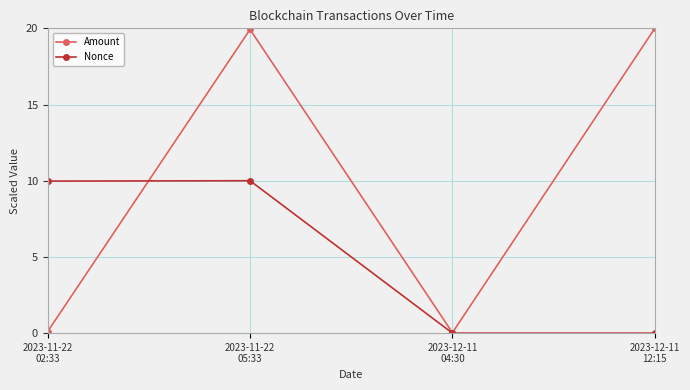

True or false: Amount has more than 0 points higher than both neighbors.

True